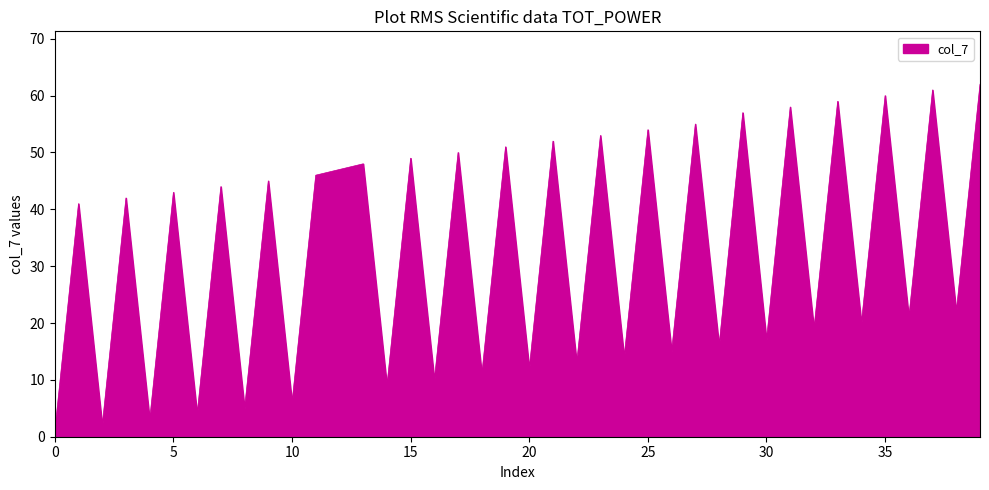

What is the maximum value shown in the chart?

62